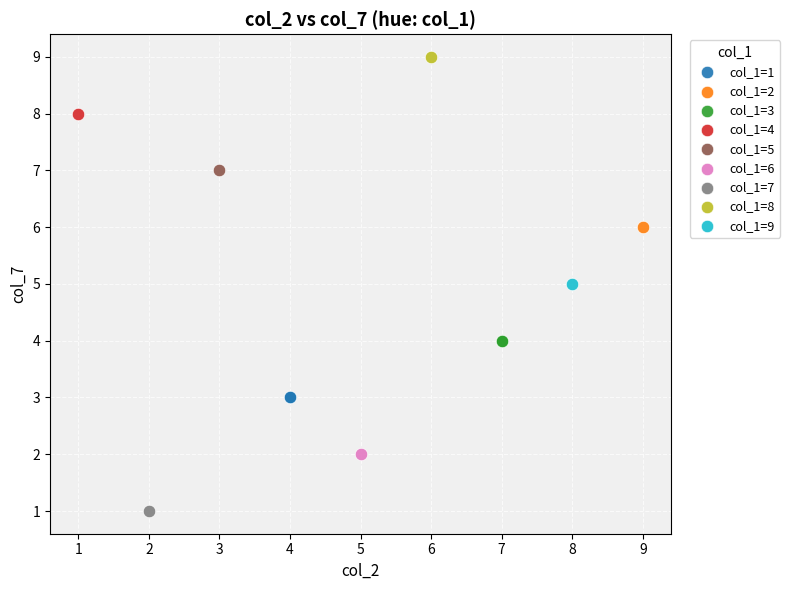

Which series contains the lowest Y value?

col_1=7